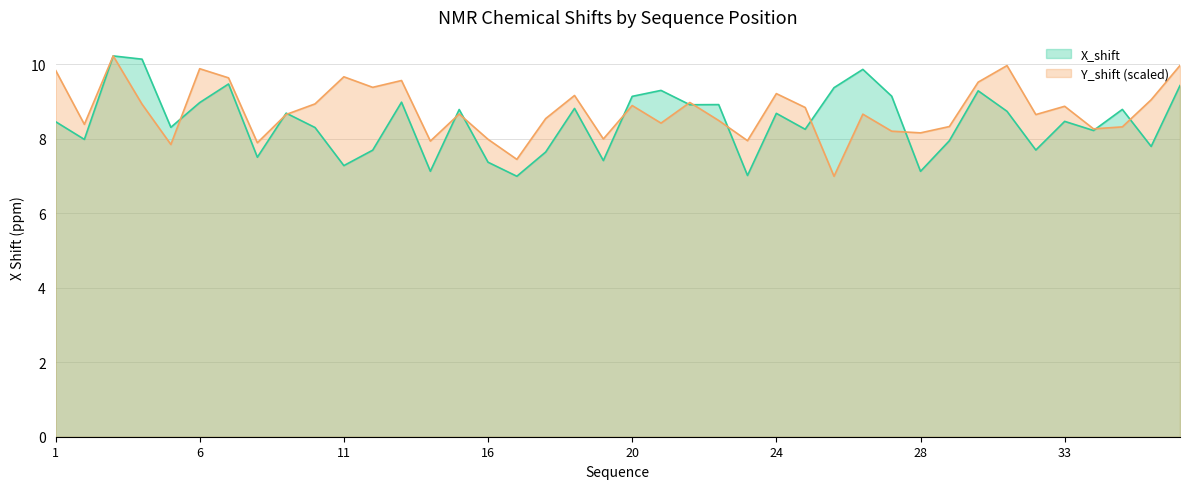

What is the difference between the maximum and minimum values in the X_shift series?

3.2